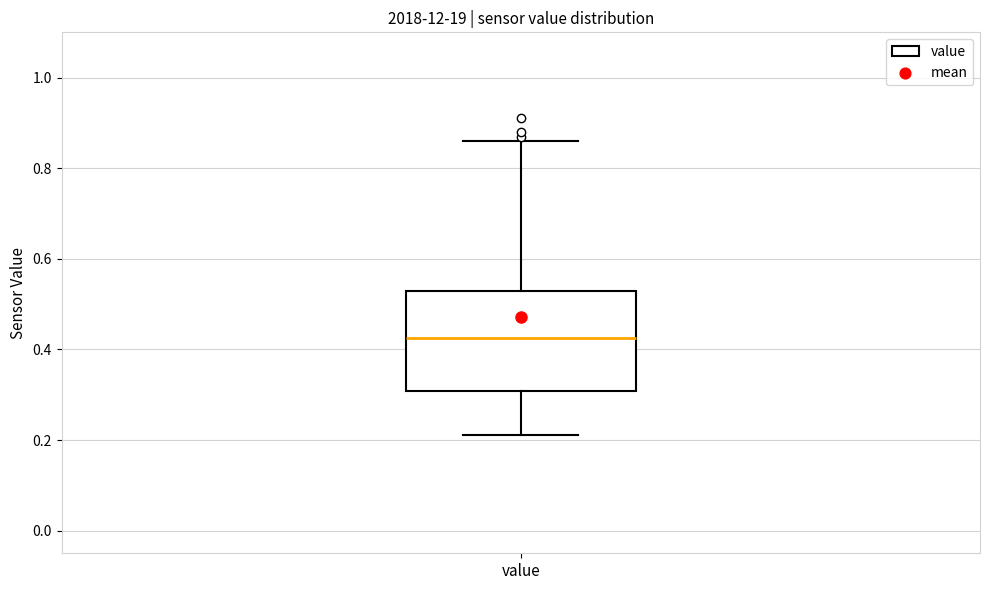

Read this box plot against the y-axis: the position of the median line, the range covered by the box, and the ends of both whiskers. The values are not printed on the chart, so give them approximately, as read against the axis.

median 0.42, box 0.30 to 0.54, whiskers 0.22 to 0.86